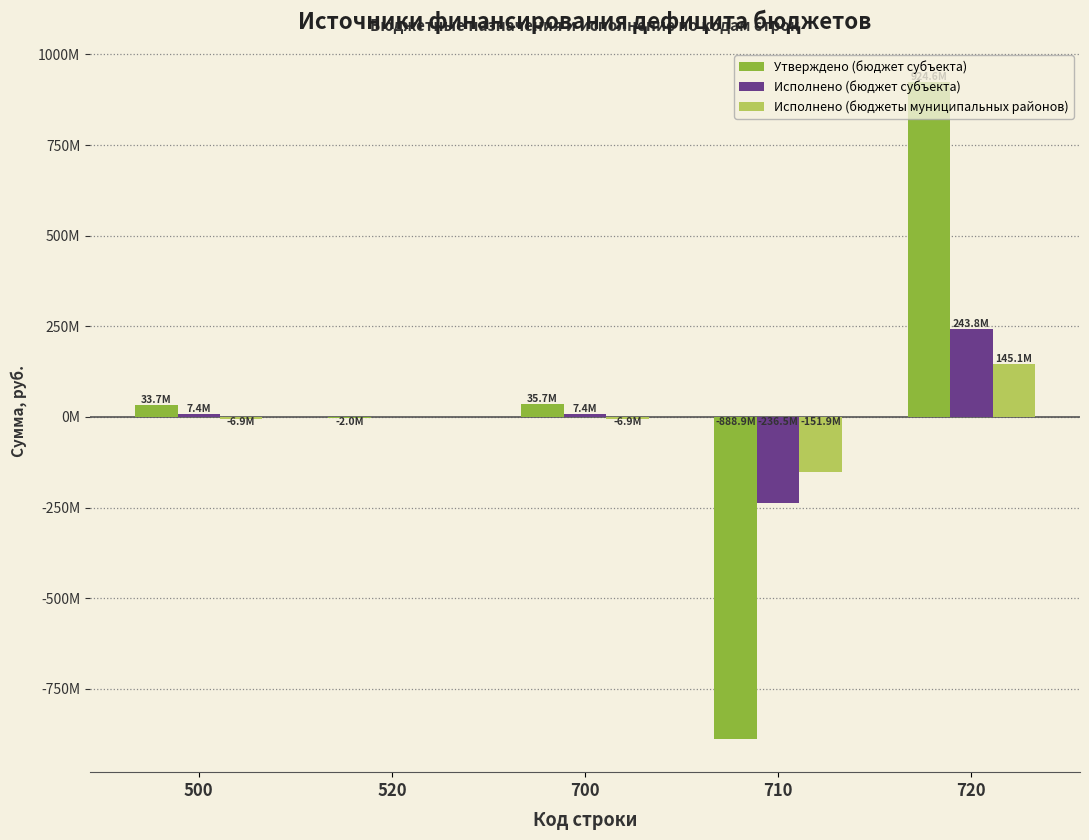

Which series changed the most between 500 and 720?

Утверждено (бюджет субъекта)